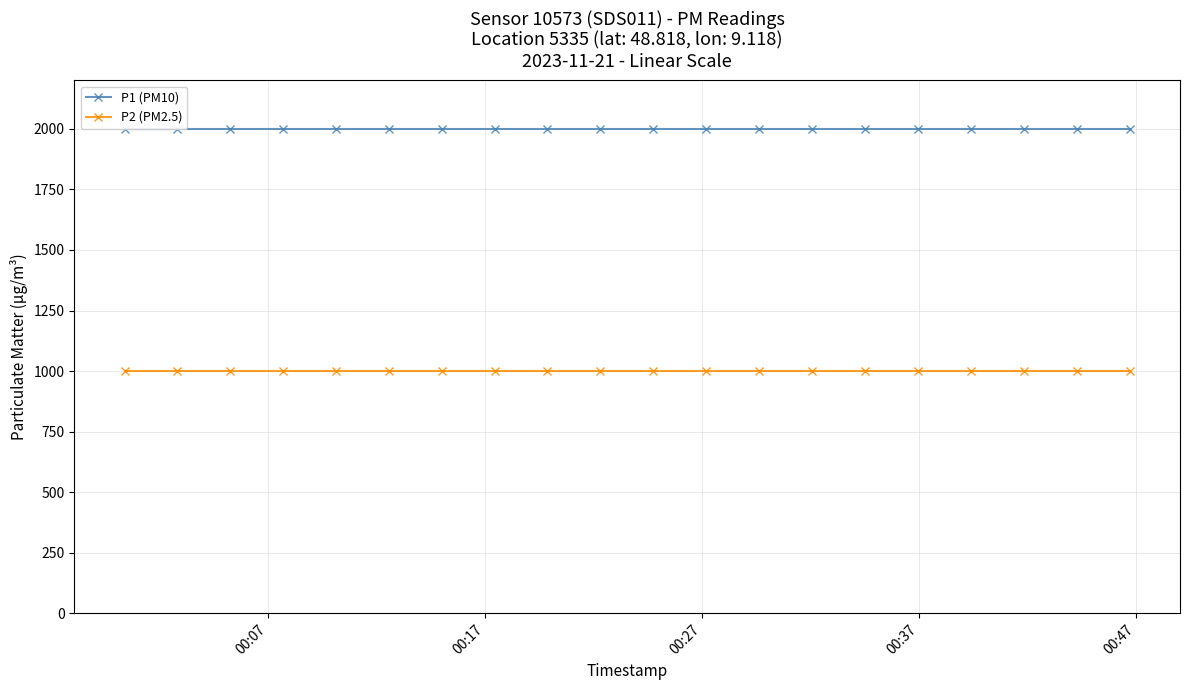

True or false: P1 (PM10) and P2 (PM2.5) cross at least once.

False